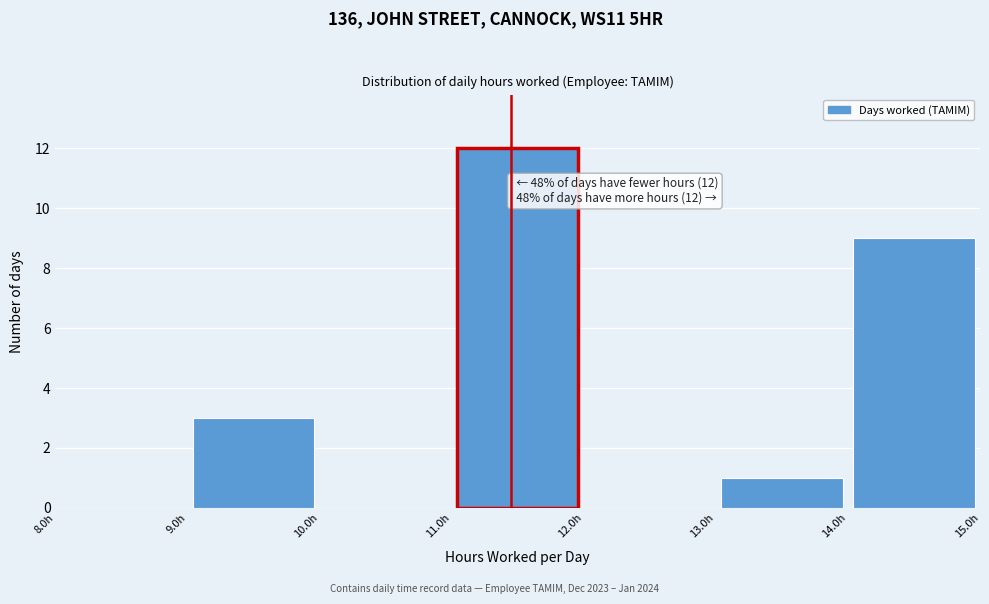

Over which range of the x-axis is the bar tallest?

11 to 12